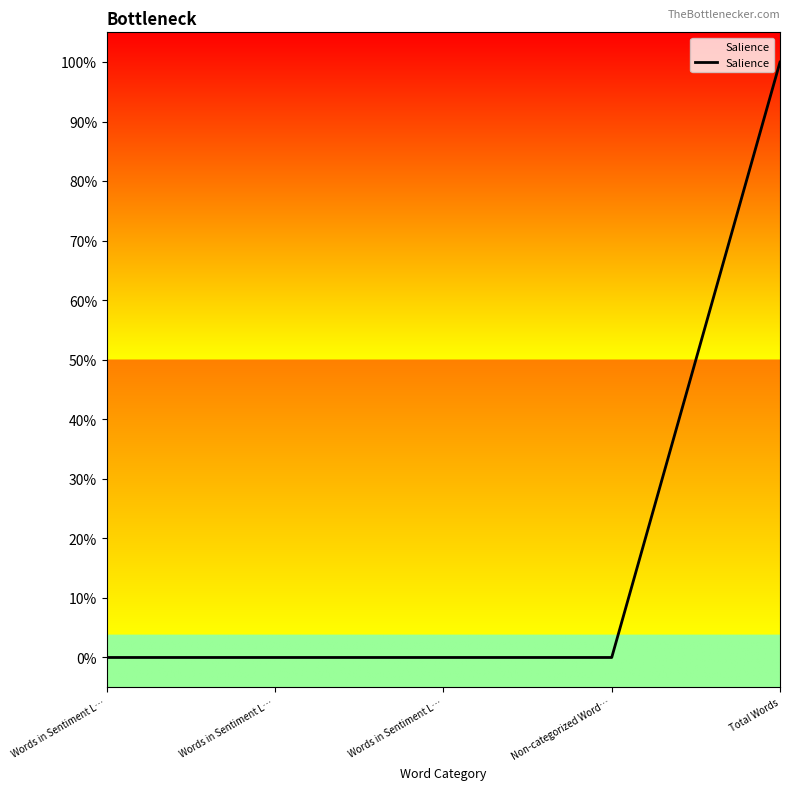

Is this an area chart (filled region under the line)?

Yes